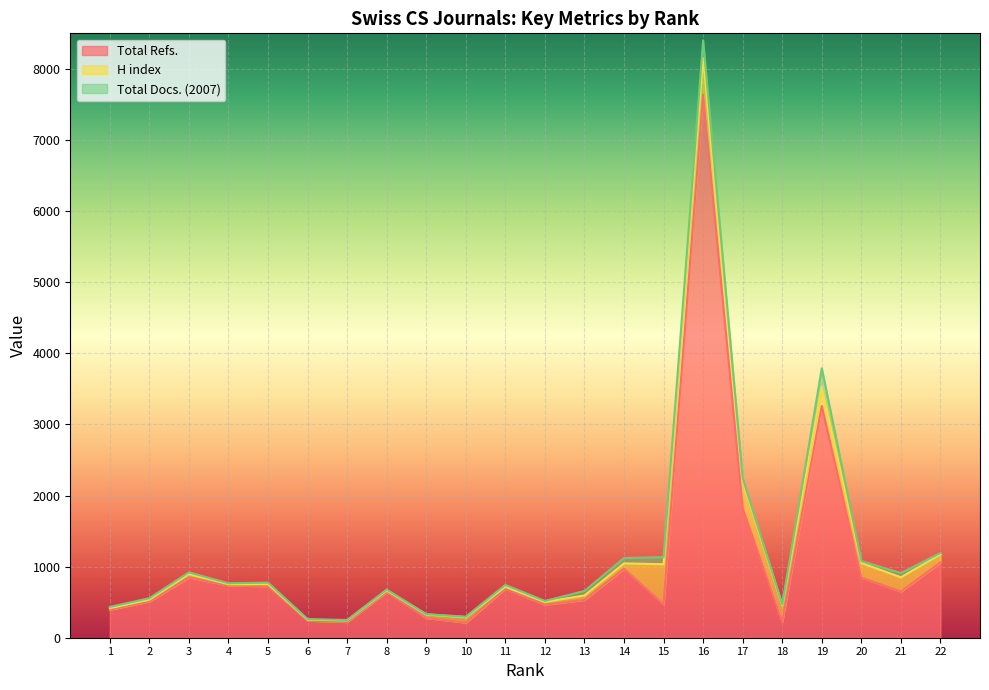

What is the difference between the maximum and minimum values in the Total Docs. (2007) series?

264